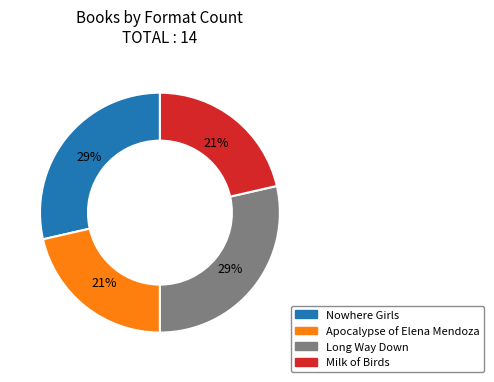

True or false: Long Way Down accounts for 22% of the total.

False